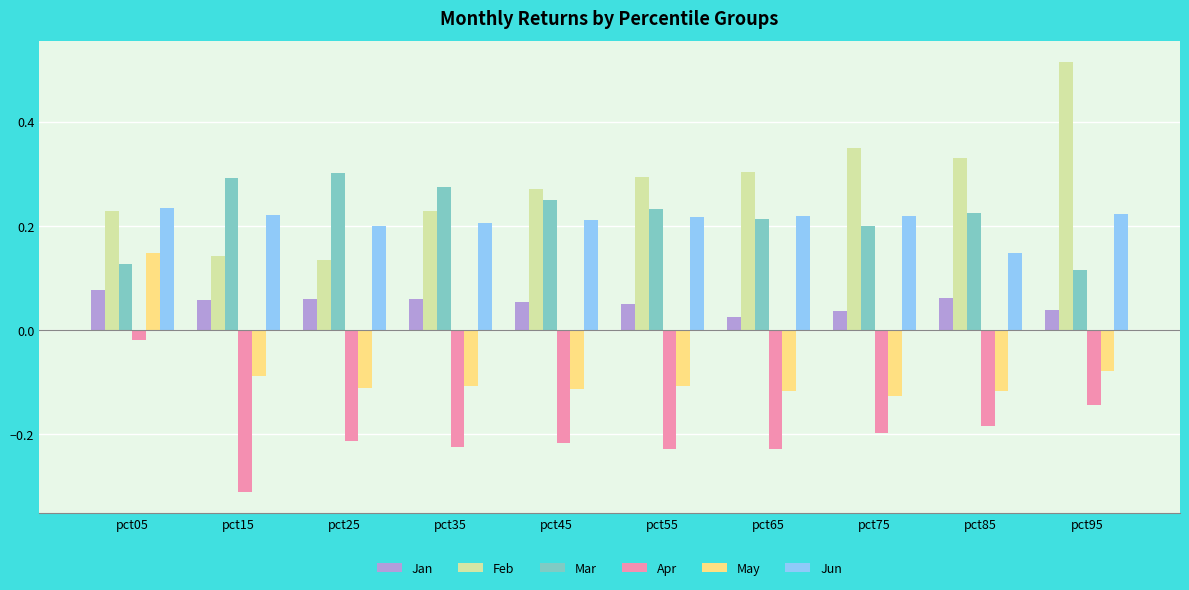

What is the sum of all Jun values?

2.1